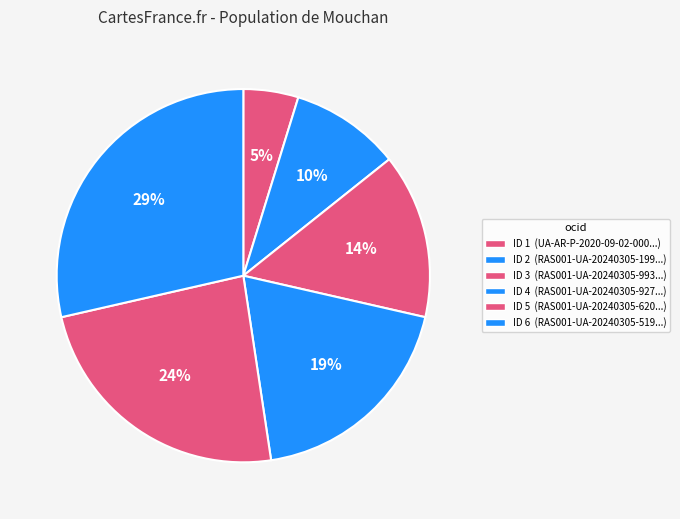

How many segments does this pie chart have?

6